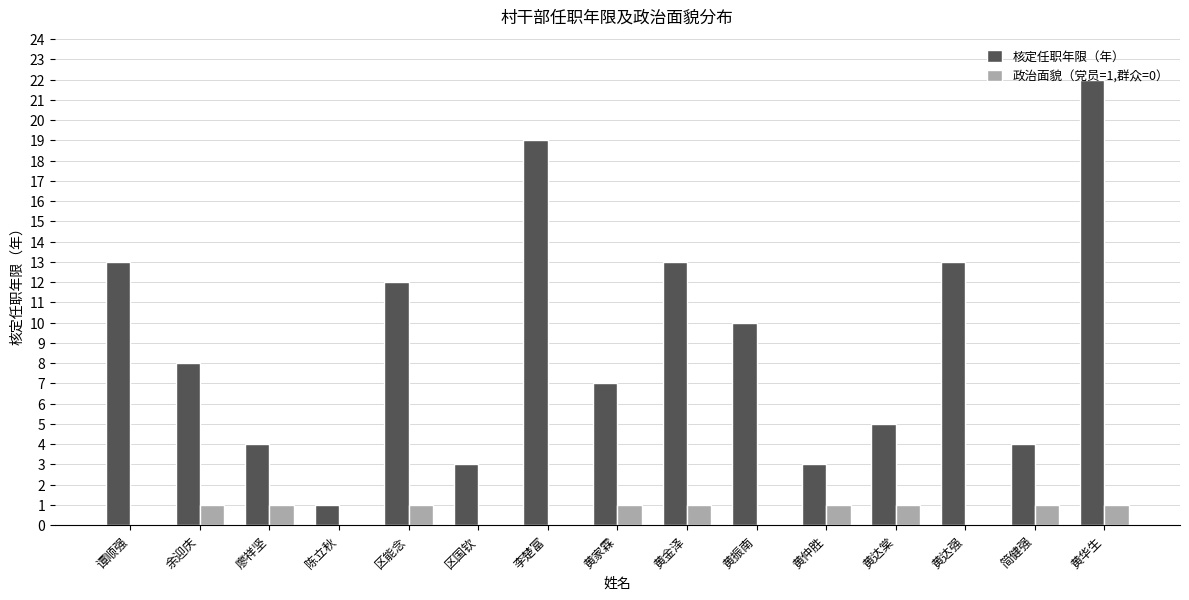

Where does the 核定任职年限（年） series first go above 8?

谭顺强